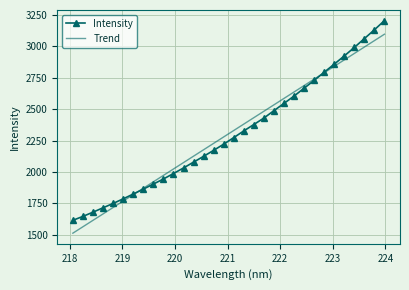

What is the minimum value for Intensity?

1615.4